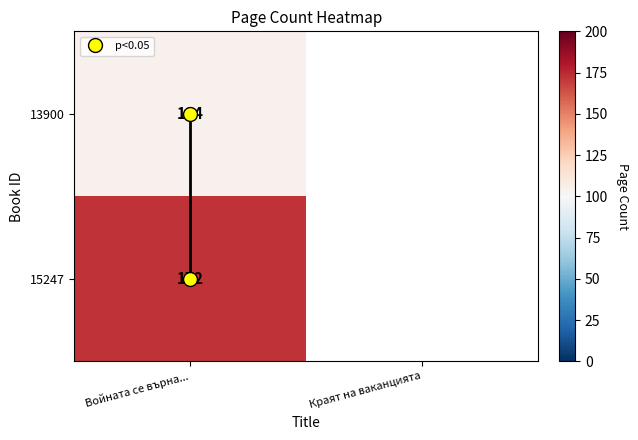

At how many categories does at least one series exceed 123?

1